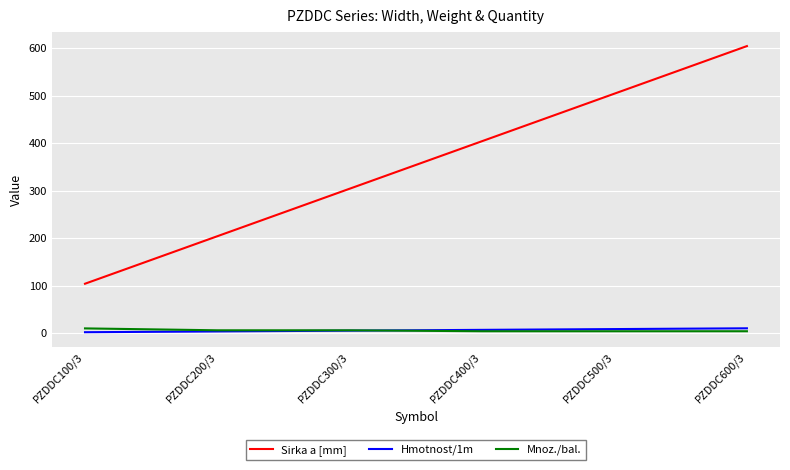

Which label corresponds to the largest value in the chart?

PZDDC600/3